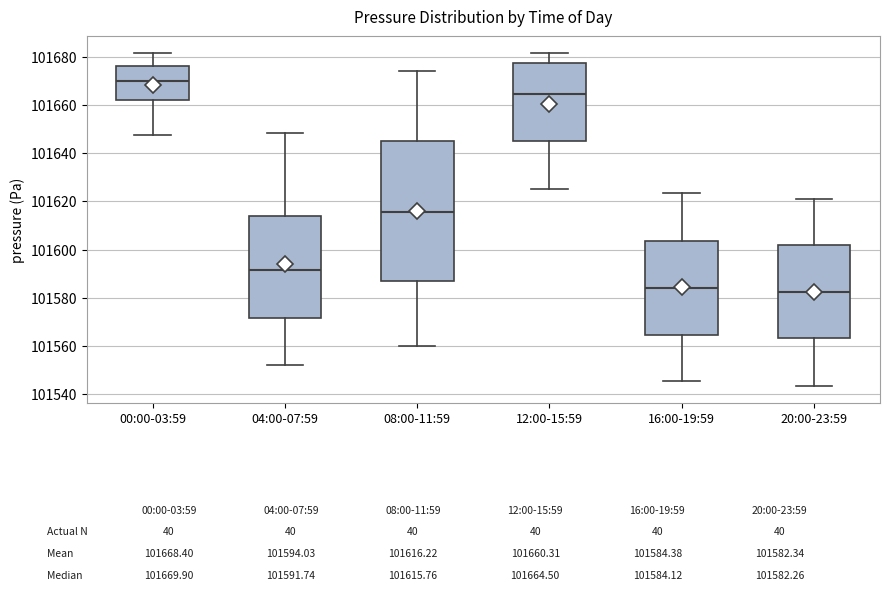

Comparing the boxes themselves (not the whiskers), which one is the tallest?

08:00-11:59